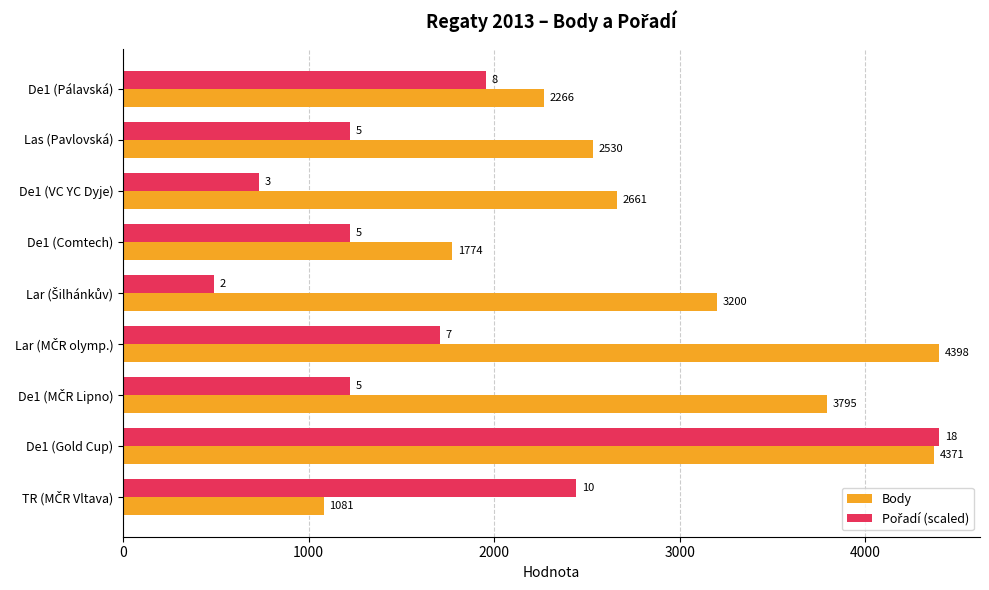

What value does the Body series have at De1 (Gold Cup)?

4371.0